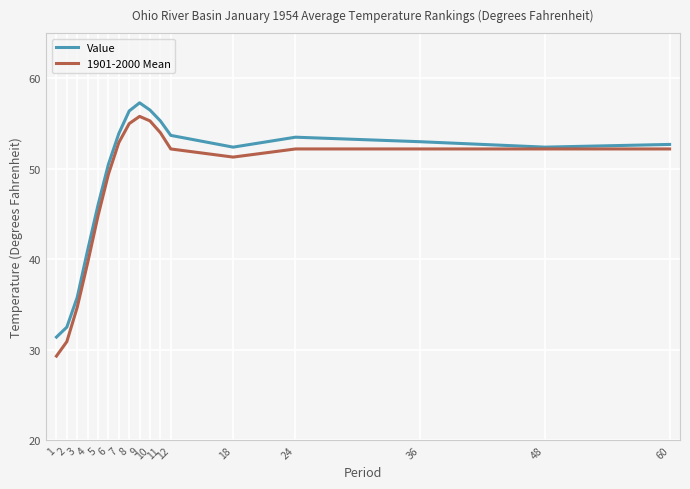

At which label is Value closest to 44?

5